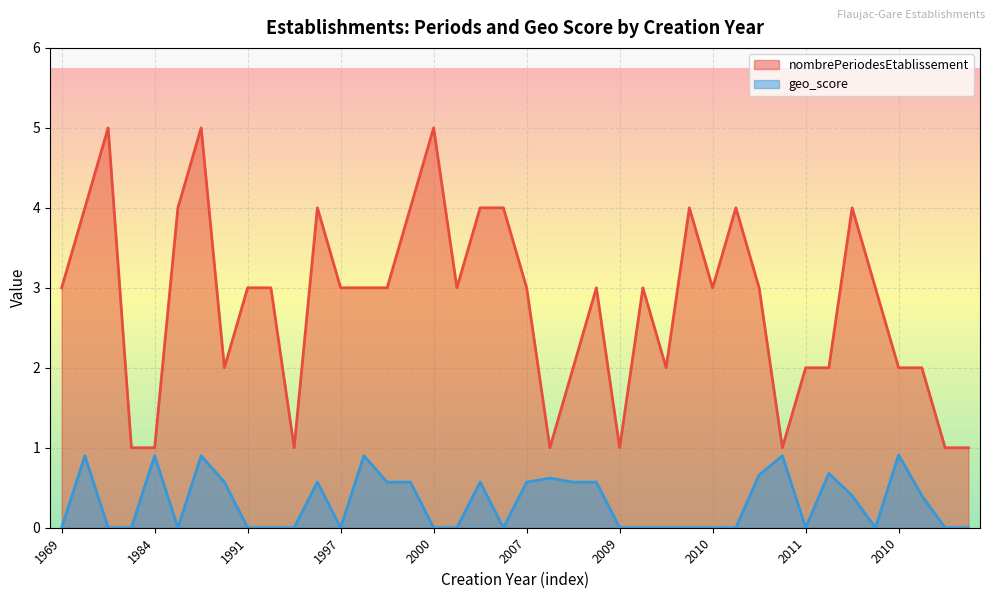

How many categories are shown in the chart?

40